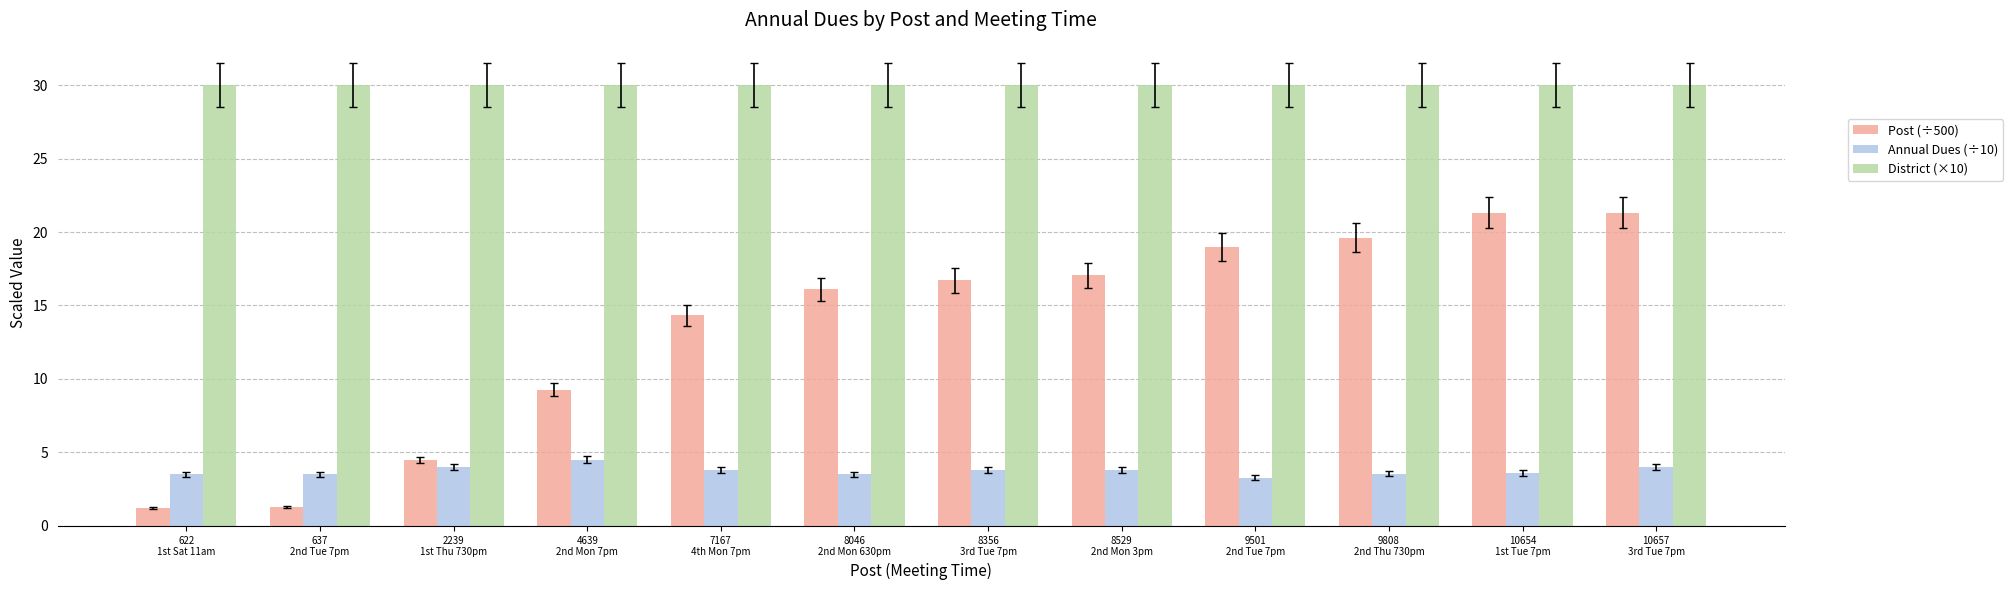

At how many categories does at least one series exceed 23?

12